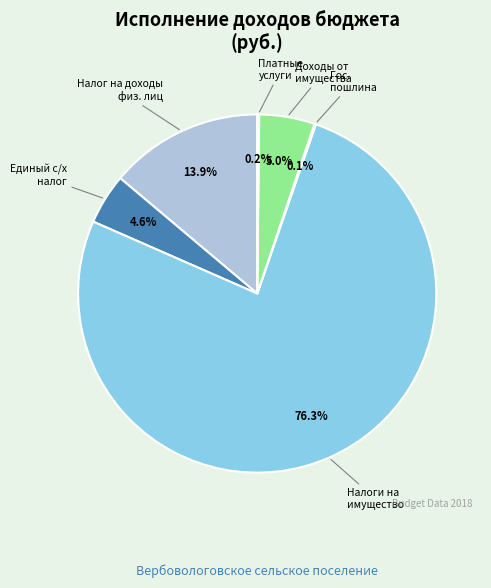

What percentage is NOT represented by Единый с/х налог?

95.4%